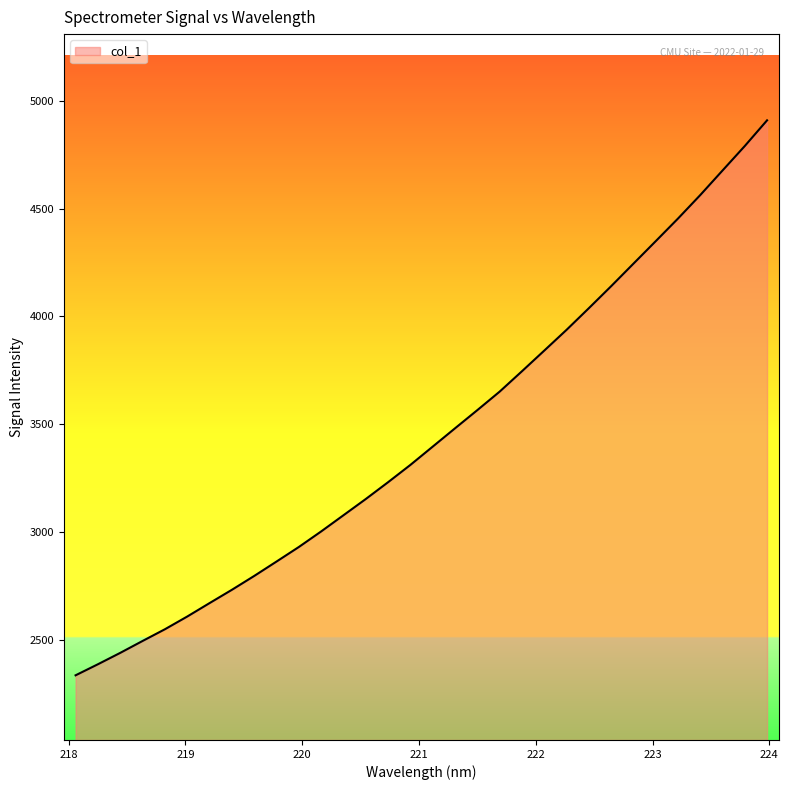

What is the greatest value displayed?

4909.1